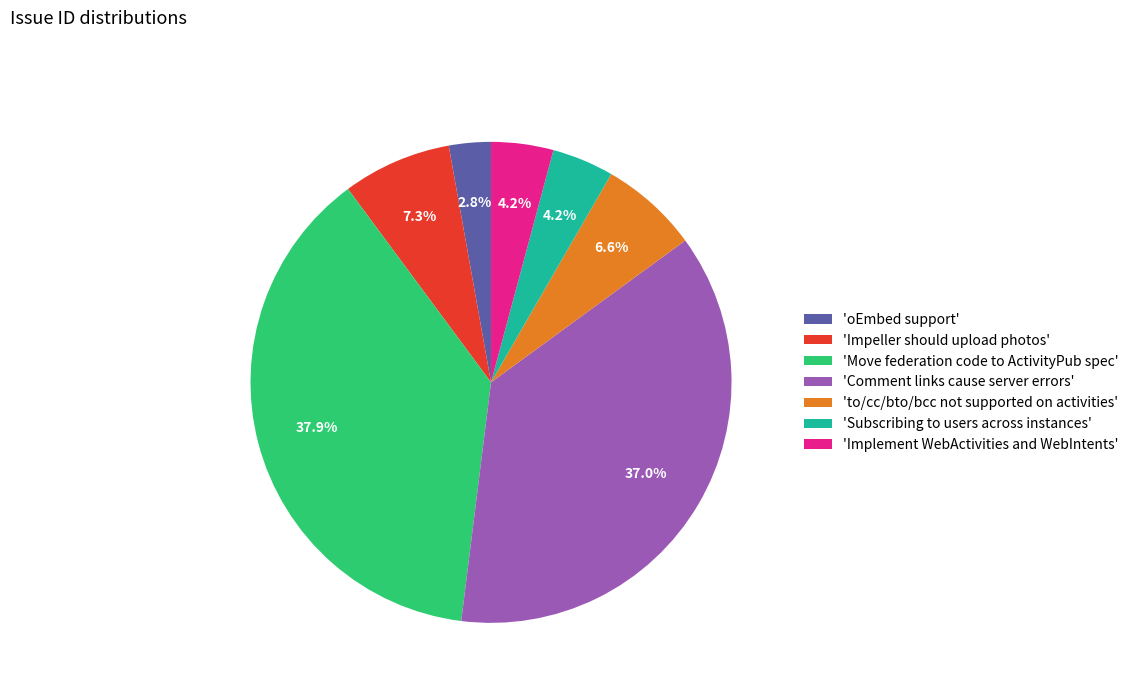

Which category has the biggest portion of the pie?

'Move federation code to ActivityPub spec'